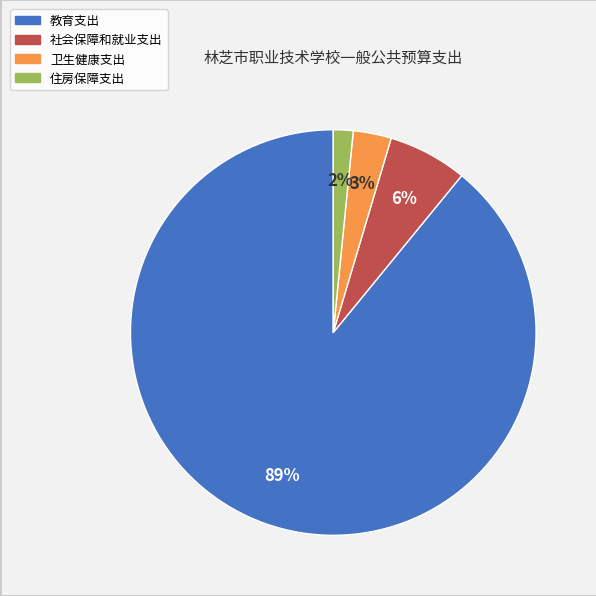

How many segments does this pie chart have?

4